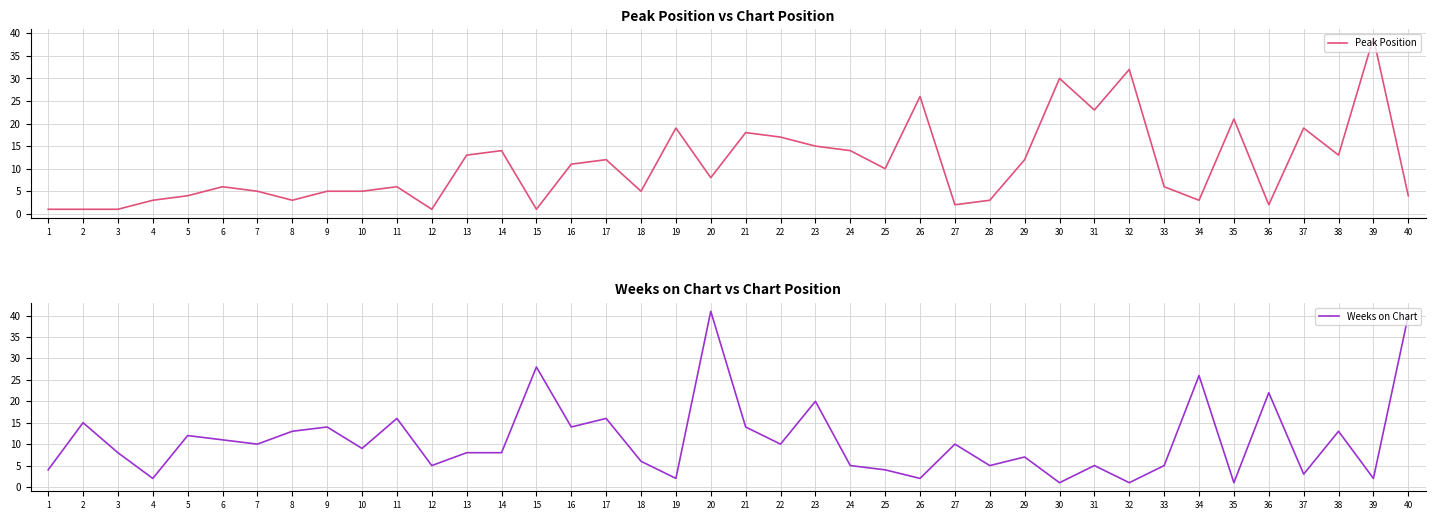

What is the approximate value of Peak Position at 34?

3